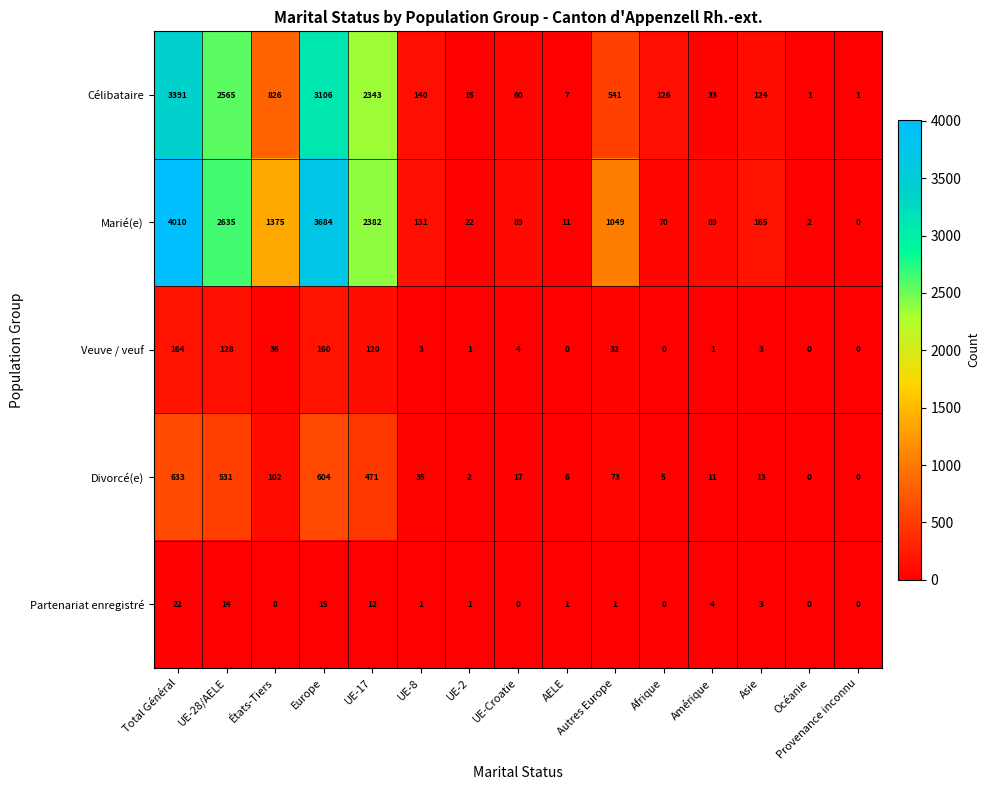

What is the sum of all Veuve / veuf values?

652